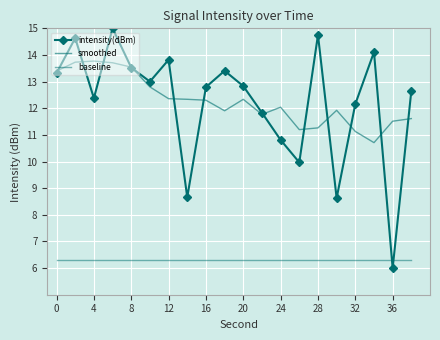

What is the maximum value shown in the chart?

15.0